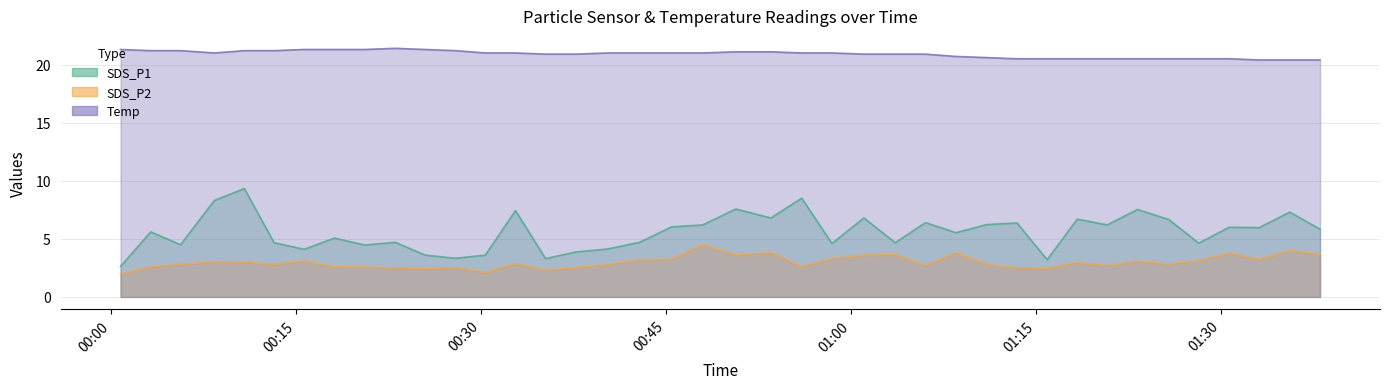

The value of SDS_P2 at 00:03 is 1.6. True or false?

False